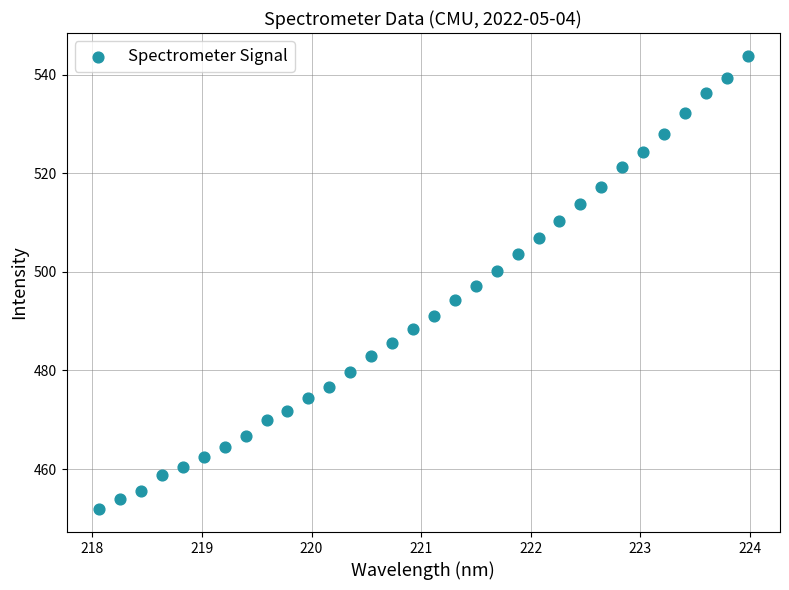

What is the range of Y values (max minus min)?

92.0